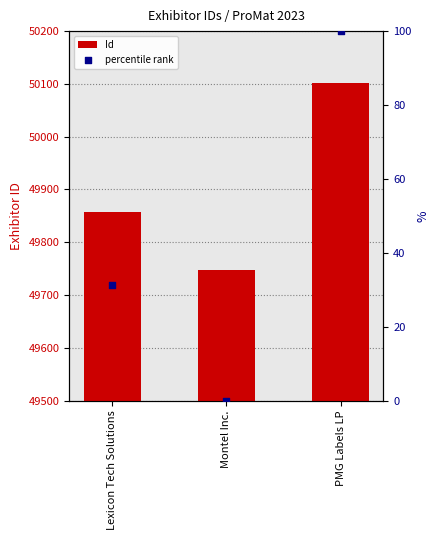

What are all the series names shown in the legend?

Id, percentile rank